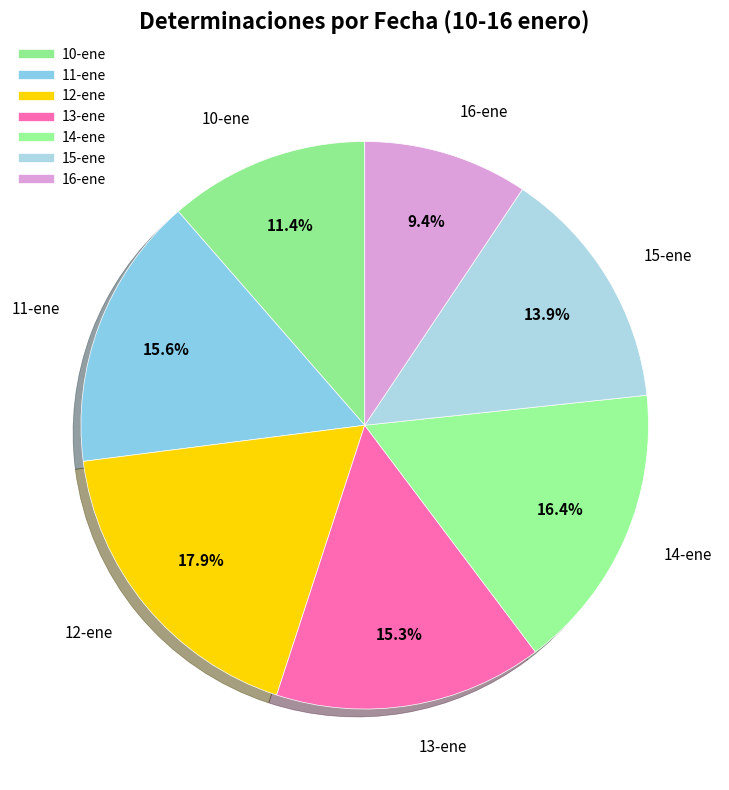

What is the change in value from 13-ene to 14-ene?

+601